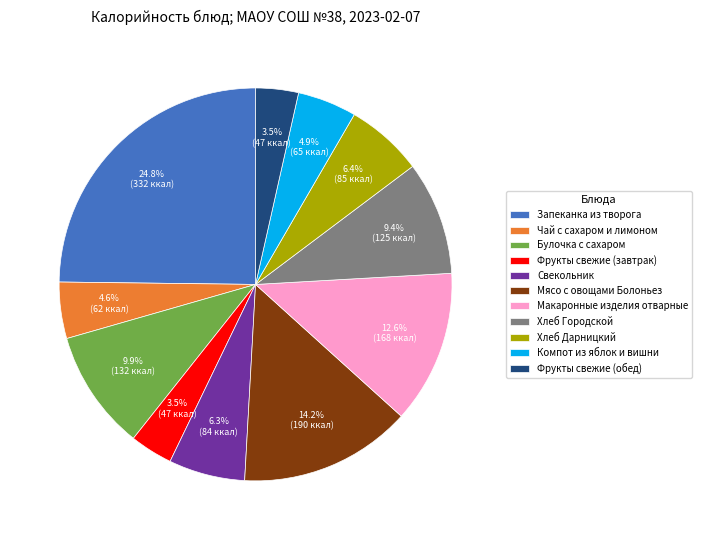

How many segments does this pie chart have?

11